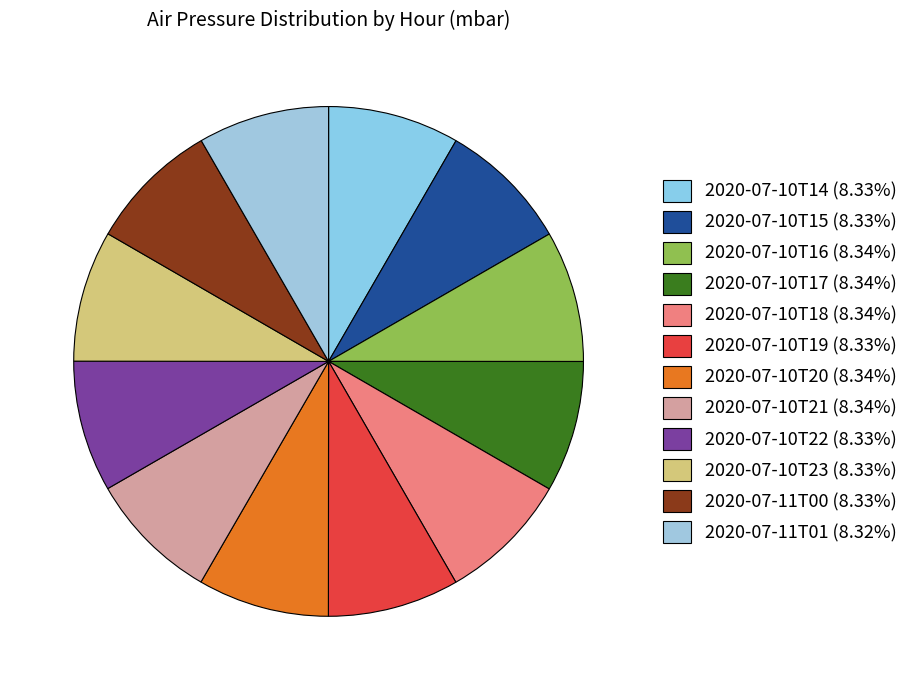

Which category has the smallest portion of the pie?

2020-07-11T01